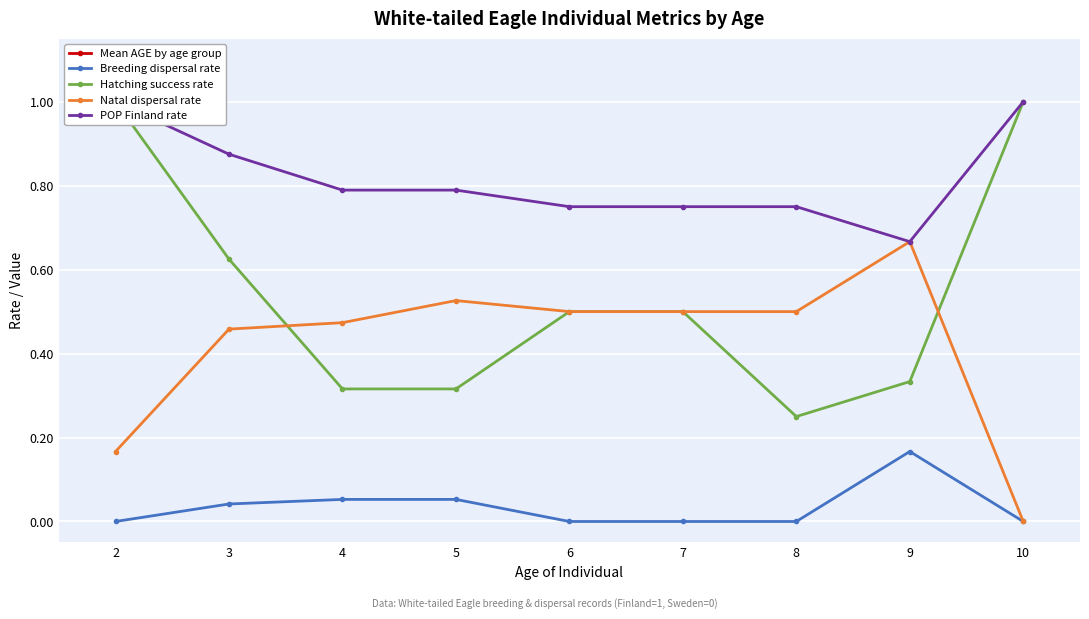

The Hatching success rate series shows 0.5 at 5. True or false?

False